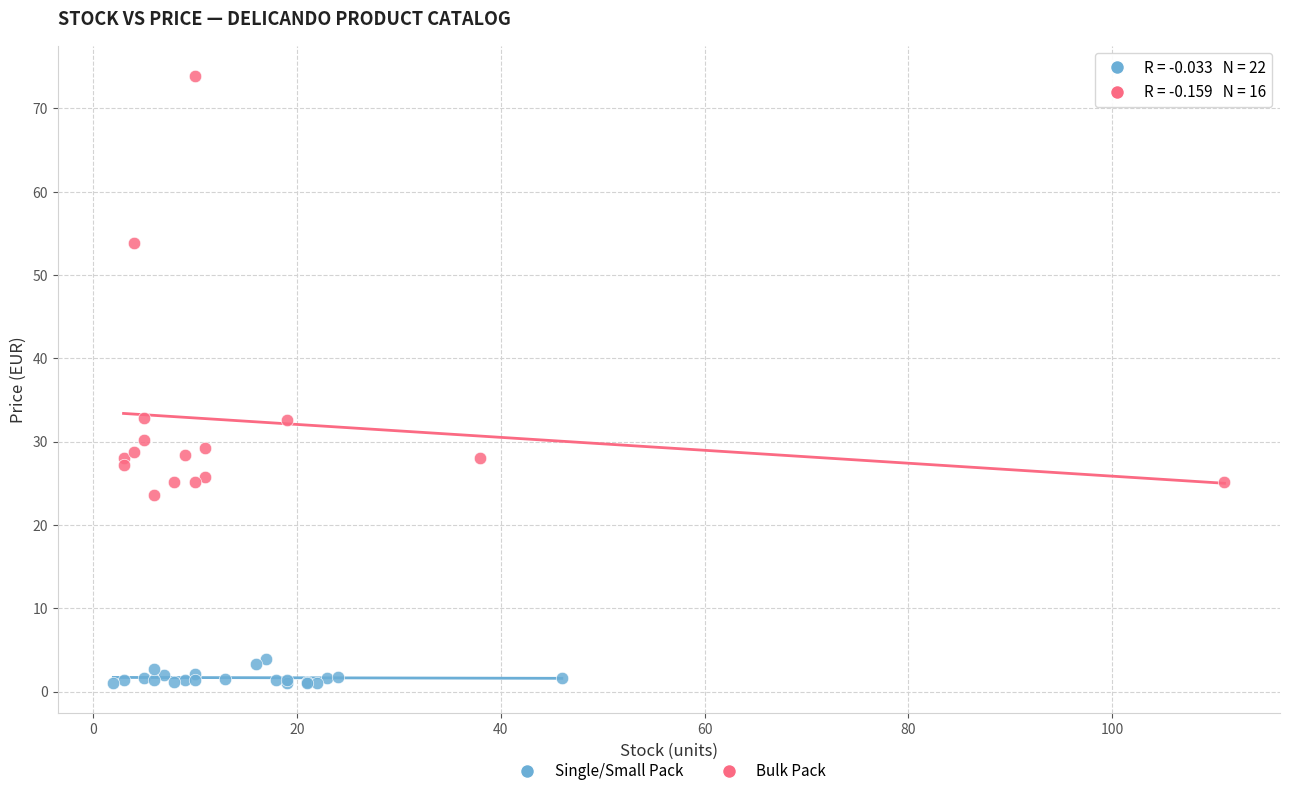

Which series has the widest spread of Y values?

Bulk Pack